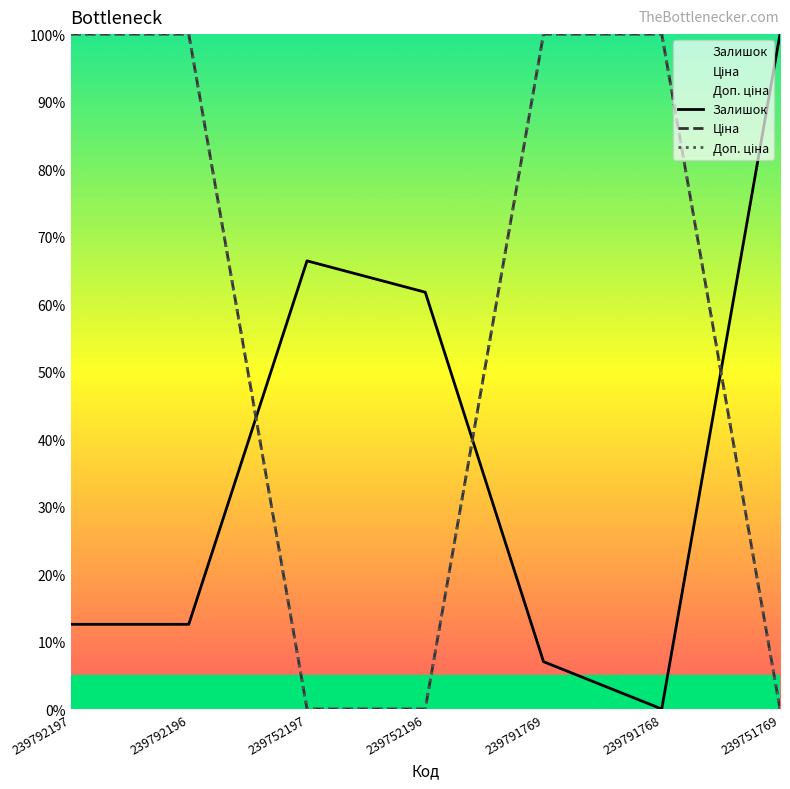

Reading left to right, transcribe all the data shown in this chart.

Залишок: 12.5	12.5	66.4	61.8	7.0	0.0	100.0
Ціна: 100.0	100.0	0.0	0.0	100.0	100.0	0.0
Доп. ціна: 100.0	100.0	0.0	0.0	100.0	100.0	0.0